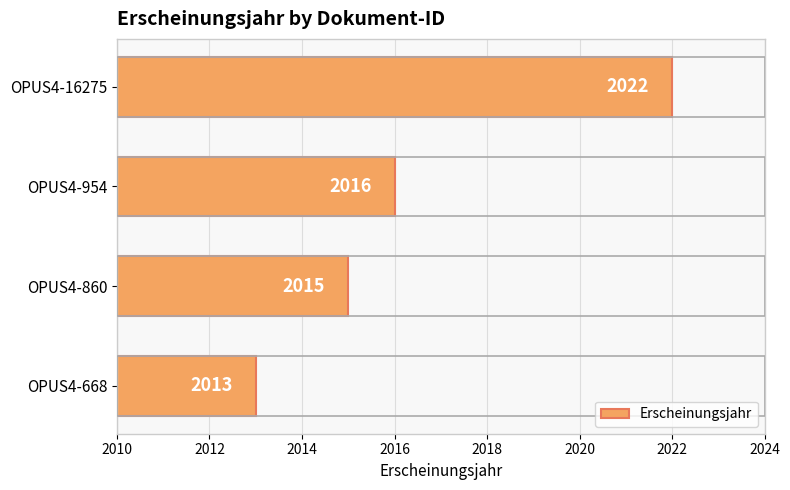

The value at OPUS4-668 is 3160. True or false?

False